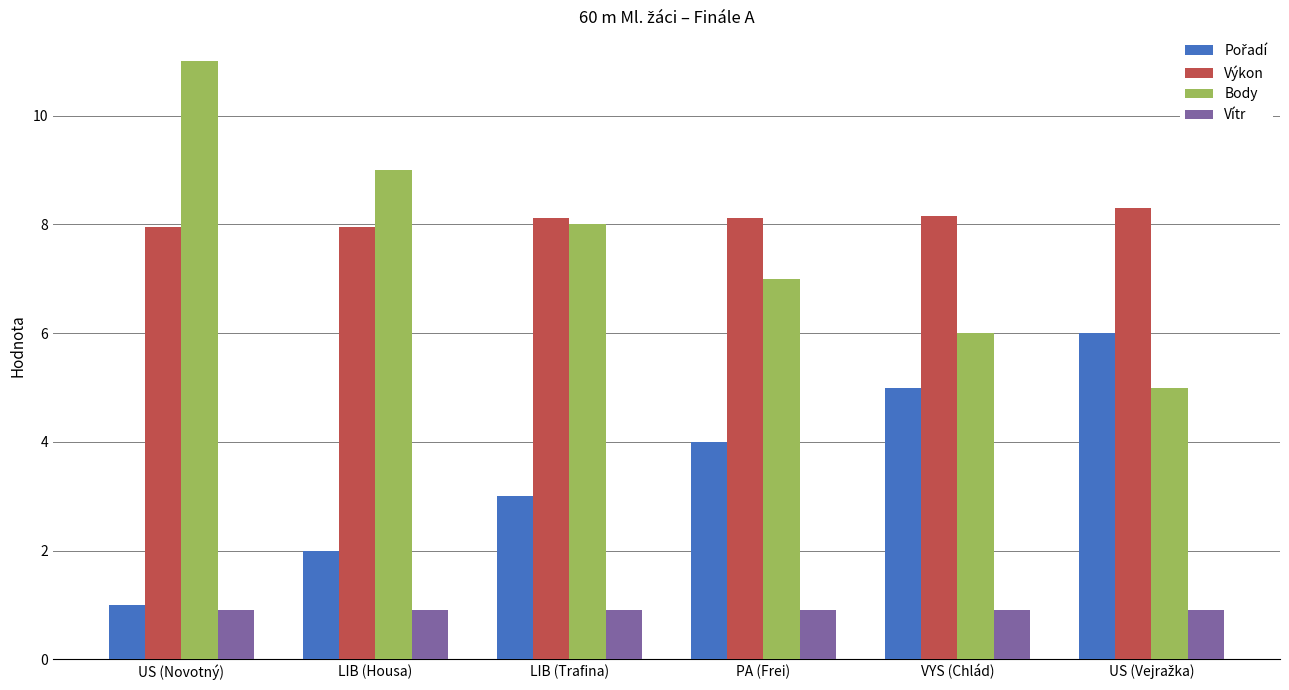

Read the Vítr value at LIB (Housa).

0.9